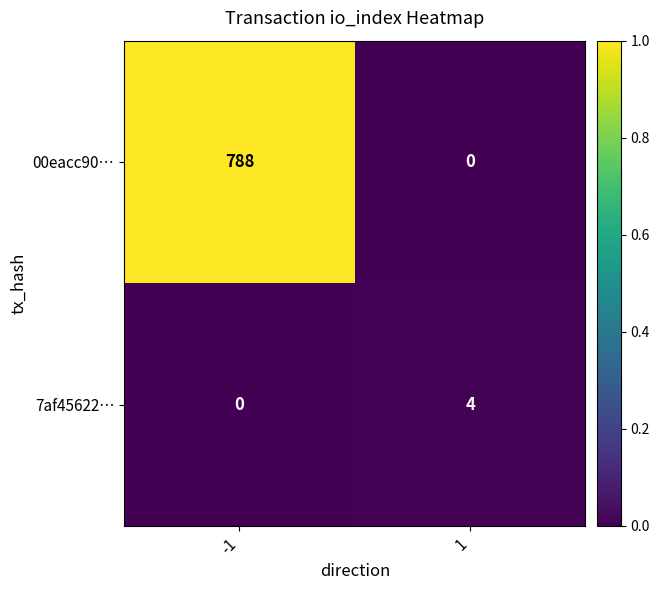

Reading left to right, what are all the values shown in this chart?

00eacc90…: -1=788	1=0
7af45622…: -1=0	1=4